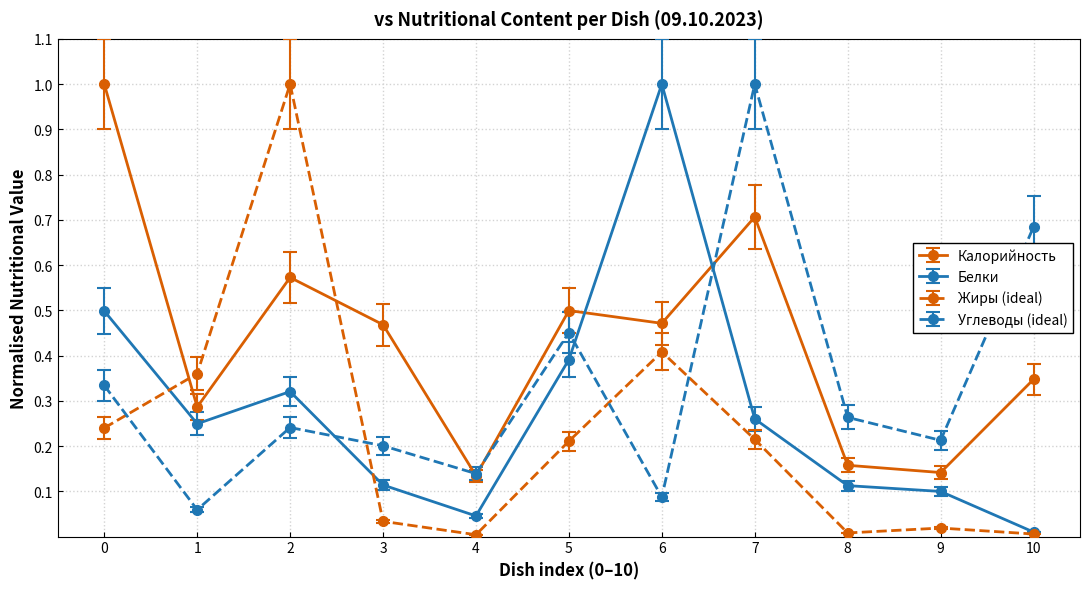

What is the maximum value shown in the chart?

1.0